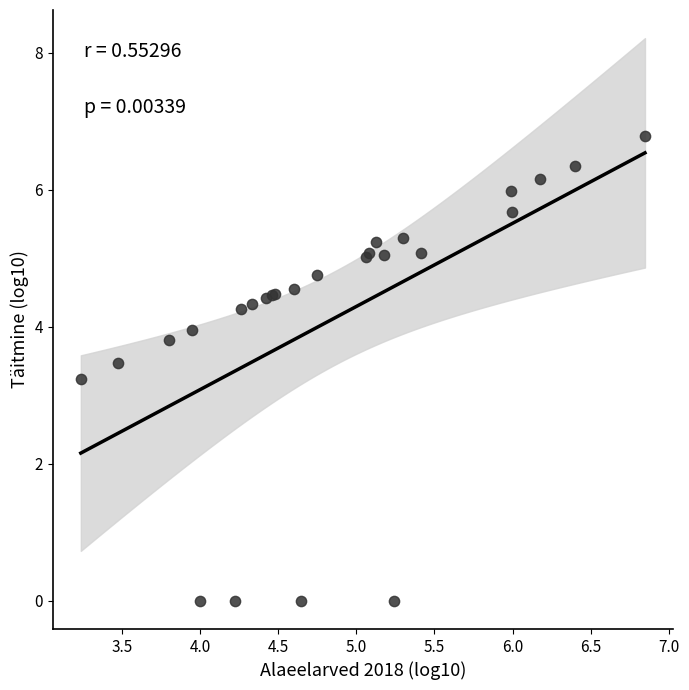

What Y value in the scatter plot is closest to 3?

3.2